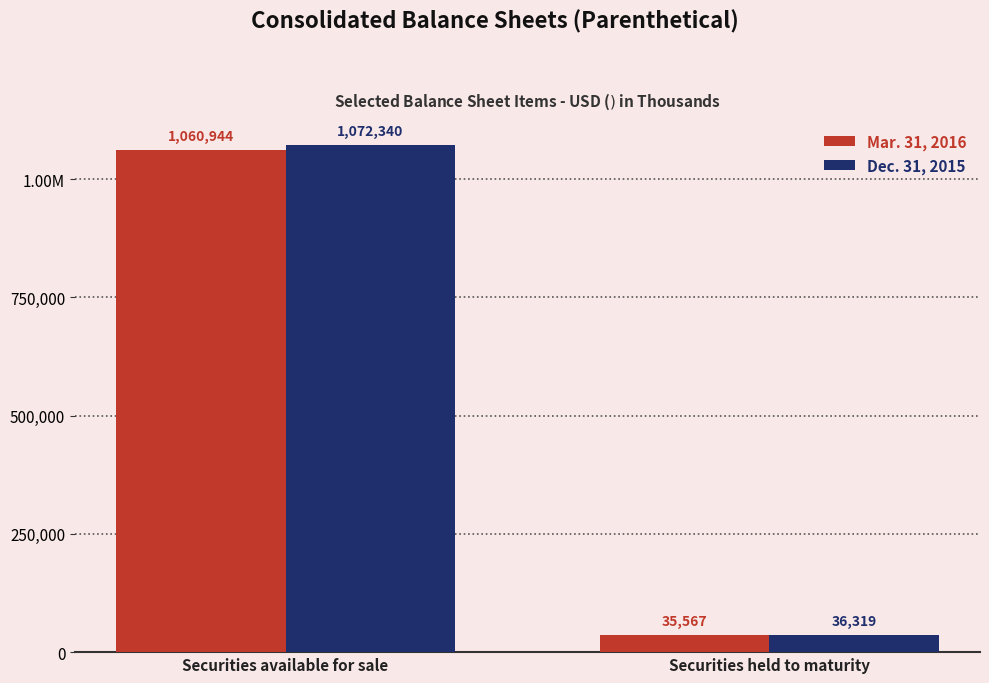

Are the bars grouped side by side (vs. stacked)?

Yes